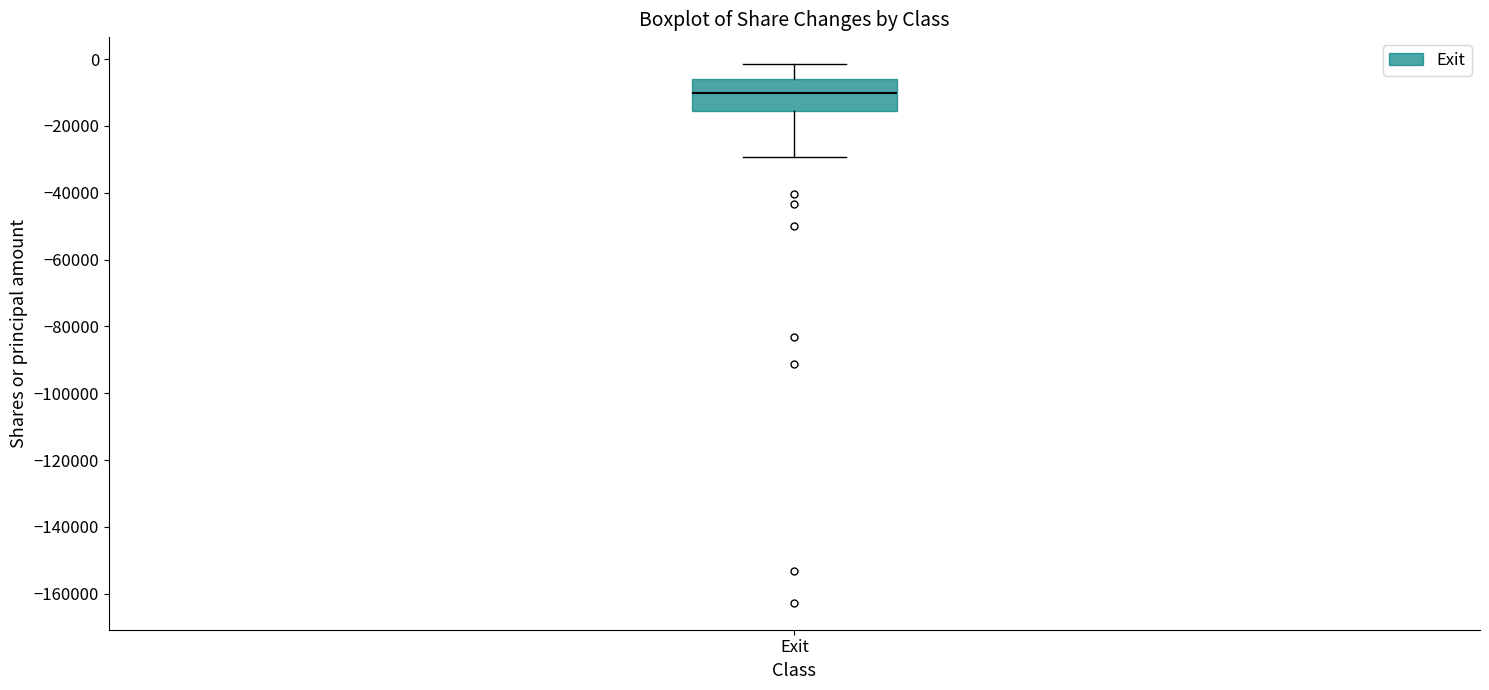

Where does the median line of the box for Exit sit on the y-axis? The values are not printed on the chart, so give them approximately, as read against the axis.

-10000